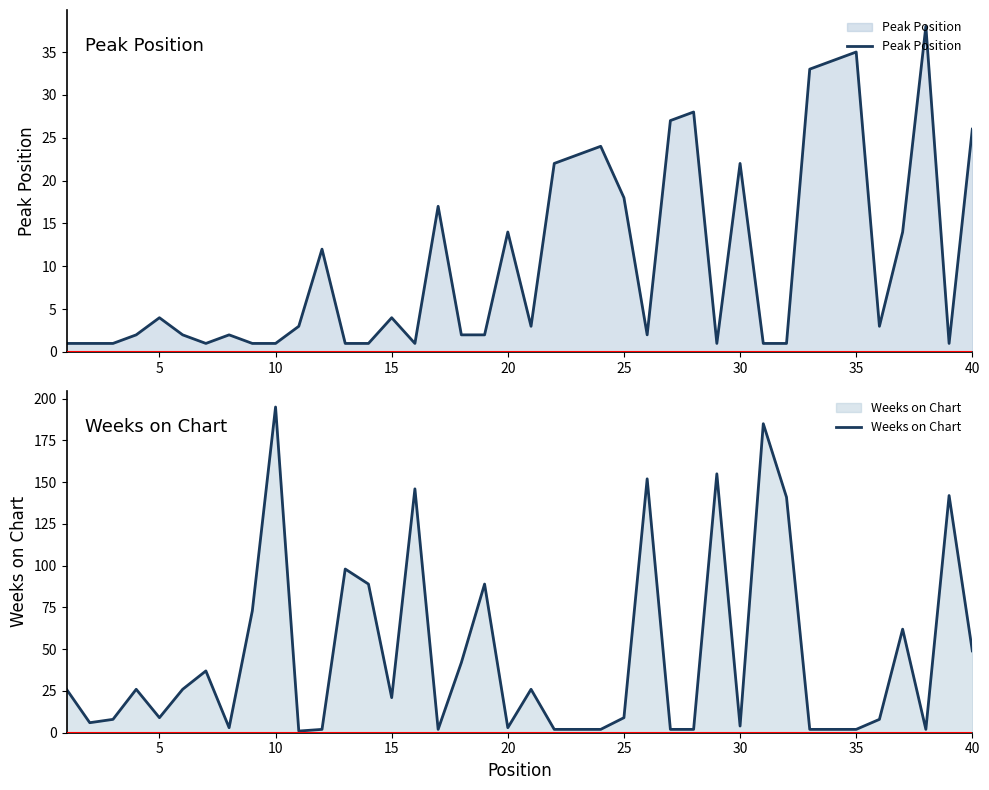

How many times do Weeks on Chart and Peak Position cross each other?

16